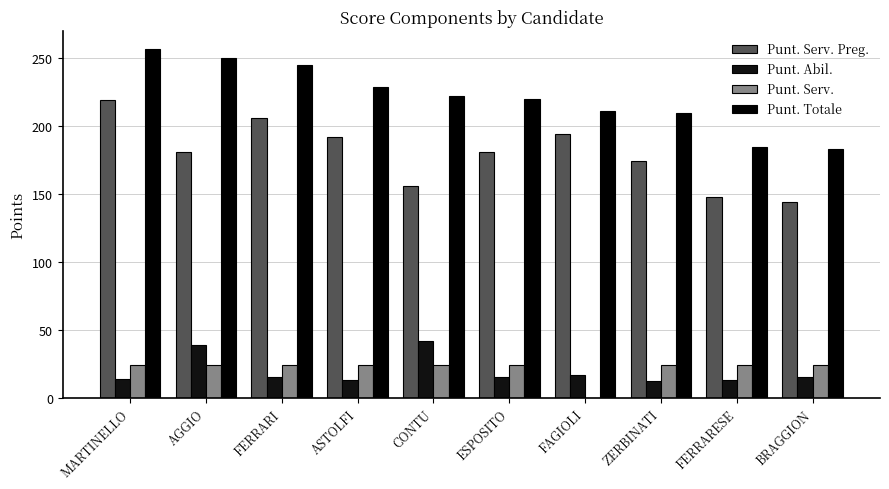

What is the spread (max minus min) of values at CONTU?

198